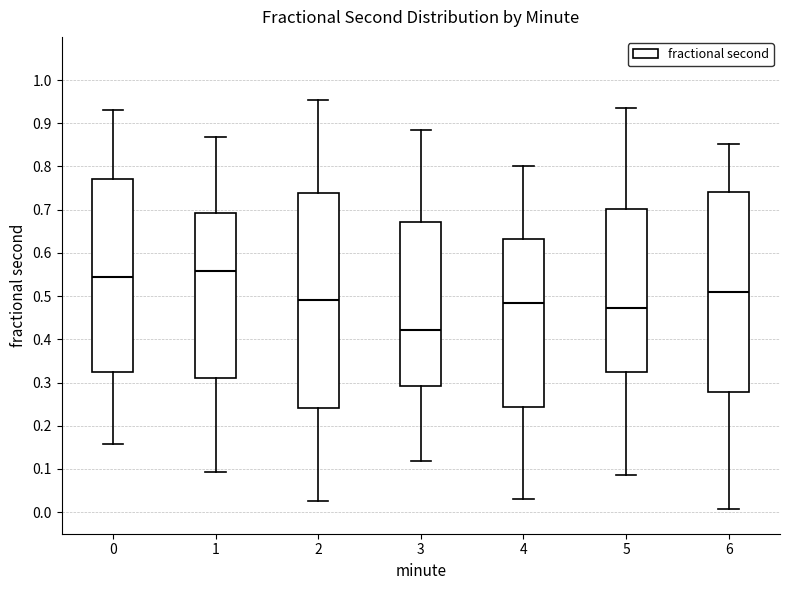

Reading left to right, read every box against the y-axis: the position of its median line, the range the box covers, and the ends of its whiskers. The values are not printed on the chart, so give them approximately, as read against the axis.

0: median 0.54, box 0.32 to 0.77, whiskers 0.16 to 0.93
1: median 0.56, box 0.31 to 0.69, whiskers 0.09 to 0.87
2: median 0.49, box 0.24 to 0.74, whiskers 0.03 to 0.95
3: median 0.42, box 0.29 to 0.67, whiskers 0.12 to 0.88
4: median 0.48, box 0.24 to 0.63, whiskers 0.03 to 0.80
5: median 0.47, box 0.32 to 0.70, whiskers 0.09 to 0.94
6: median 0.51, box 0.28 to 0.74, whiskers 0.01 to 0.85